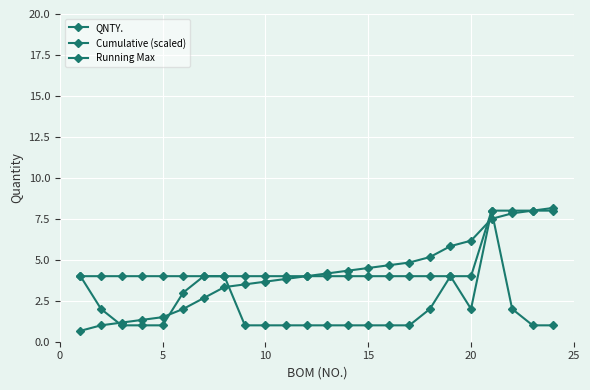

List the series in order of their overall mean, highest first.

Running Max, Cumulative (scaled), QNTY.